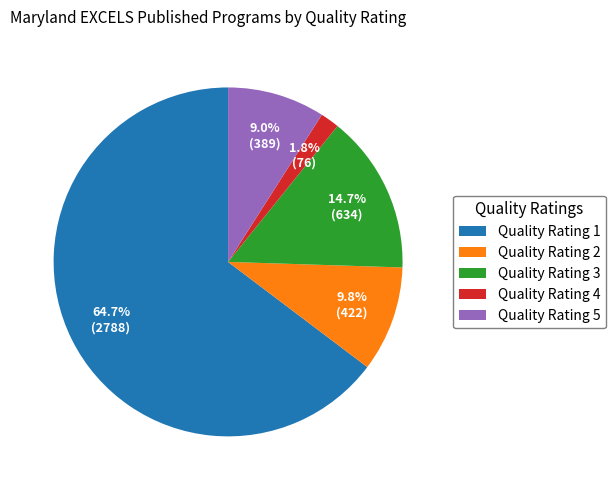

Rank the categories by value from highest to lowest.

Quality Rating 1, Quality Rating 3, Quality Rating 2, Quality Rating 5, Quality Rating 4